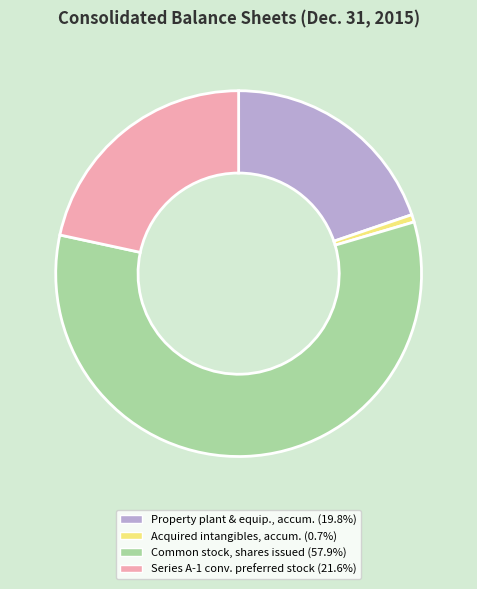

Is there a majority slice in this chart?

Yes